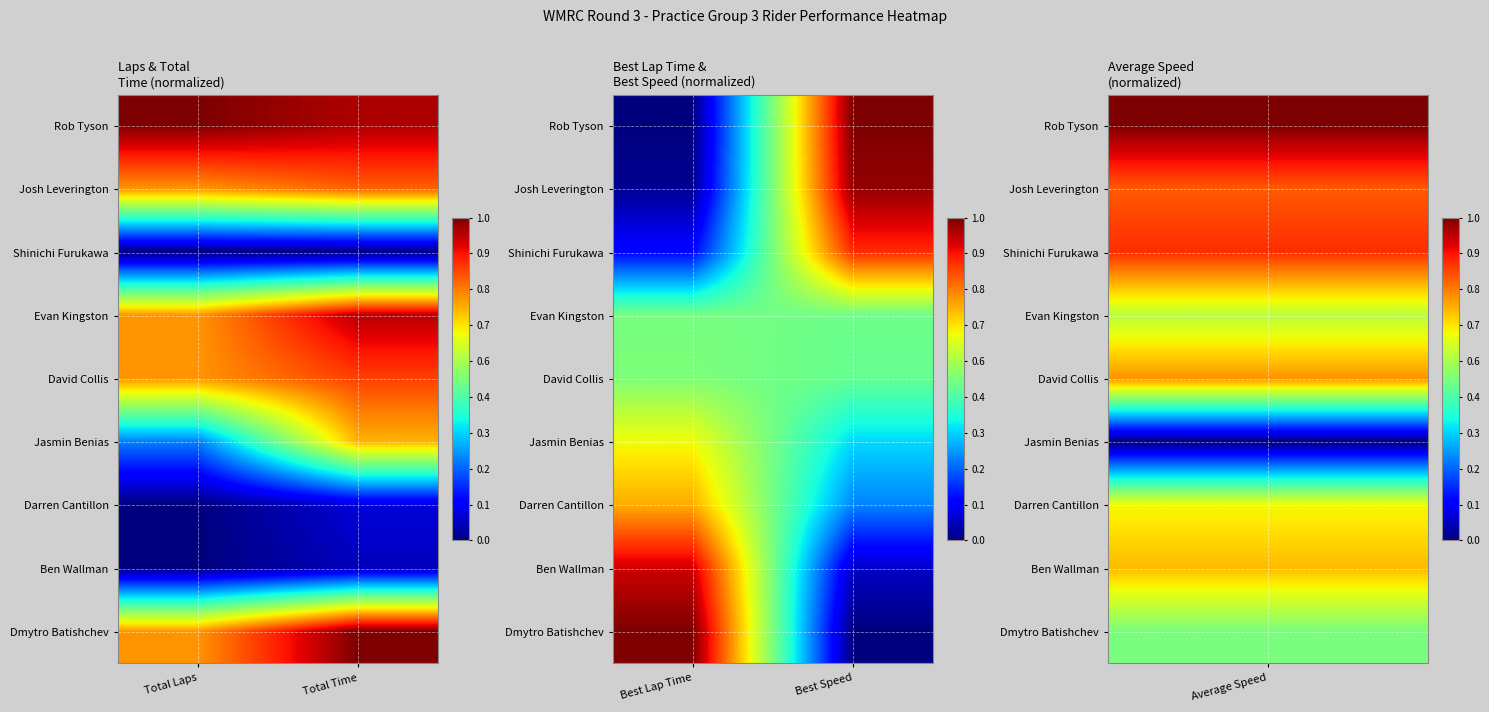

The Darren Cantillon series shows 1.0 at Best Lap Time. True or false?

False